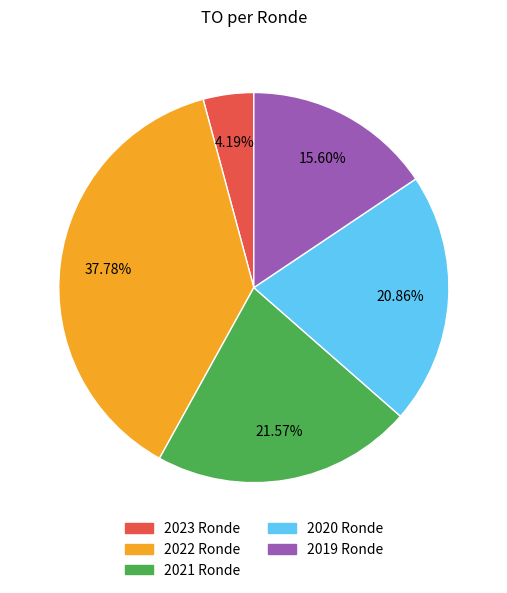

What percentage is the 2019 Ronde slice, to the nearest percent?

16%